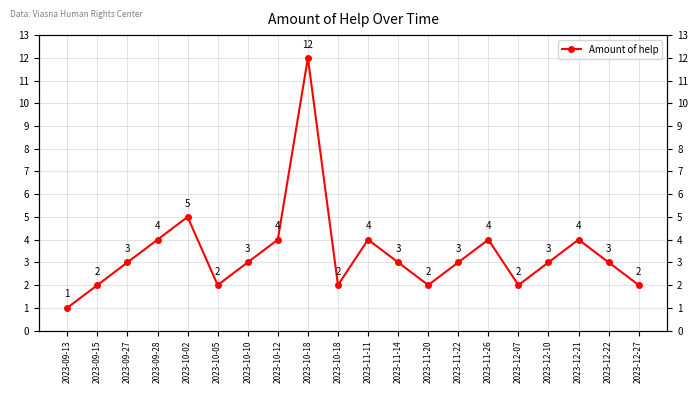

What is the sum of all values?

68